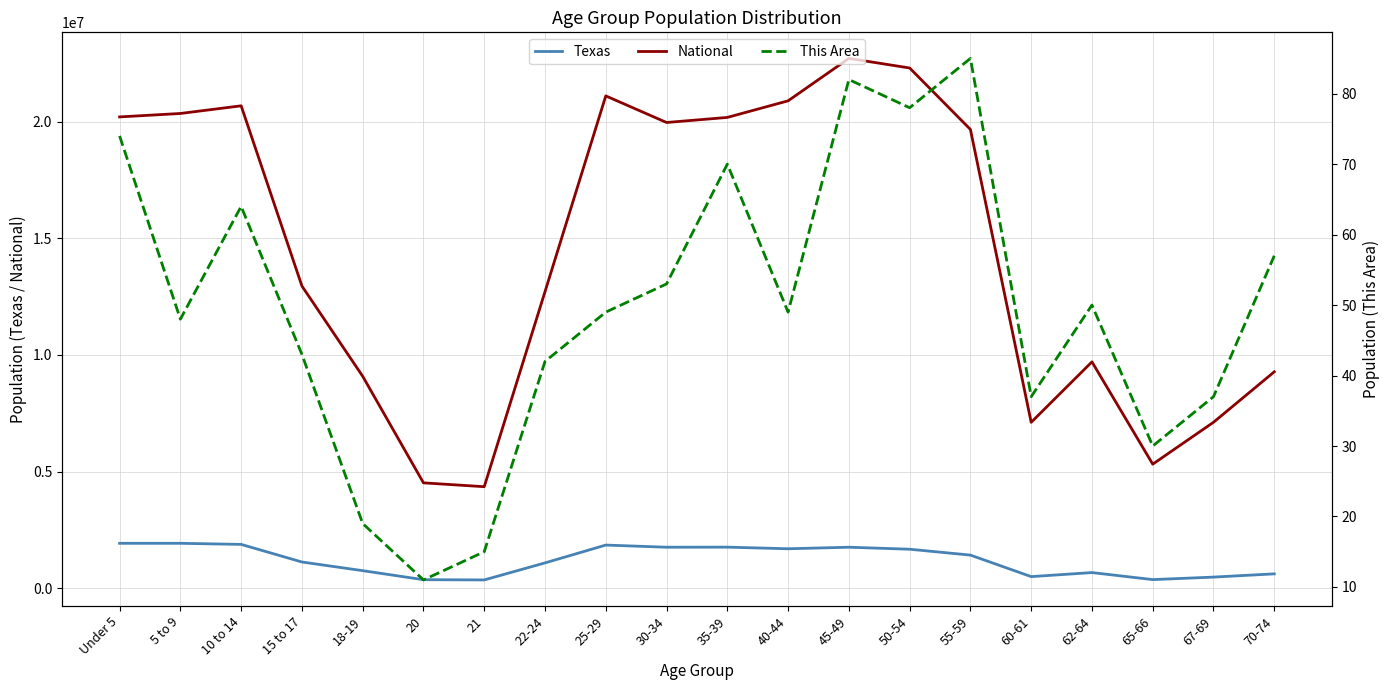

What is the highest value of the National series?

22708591